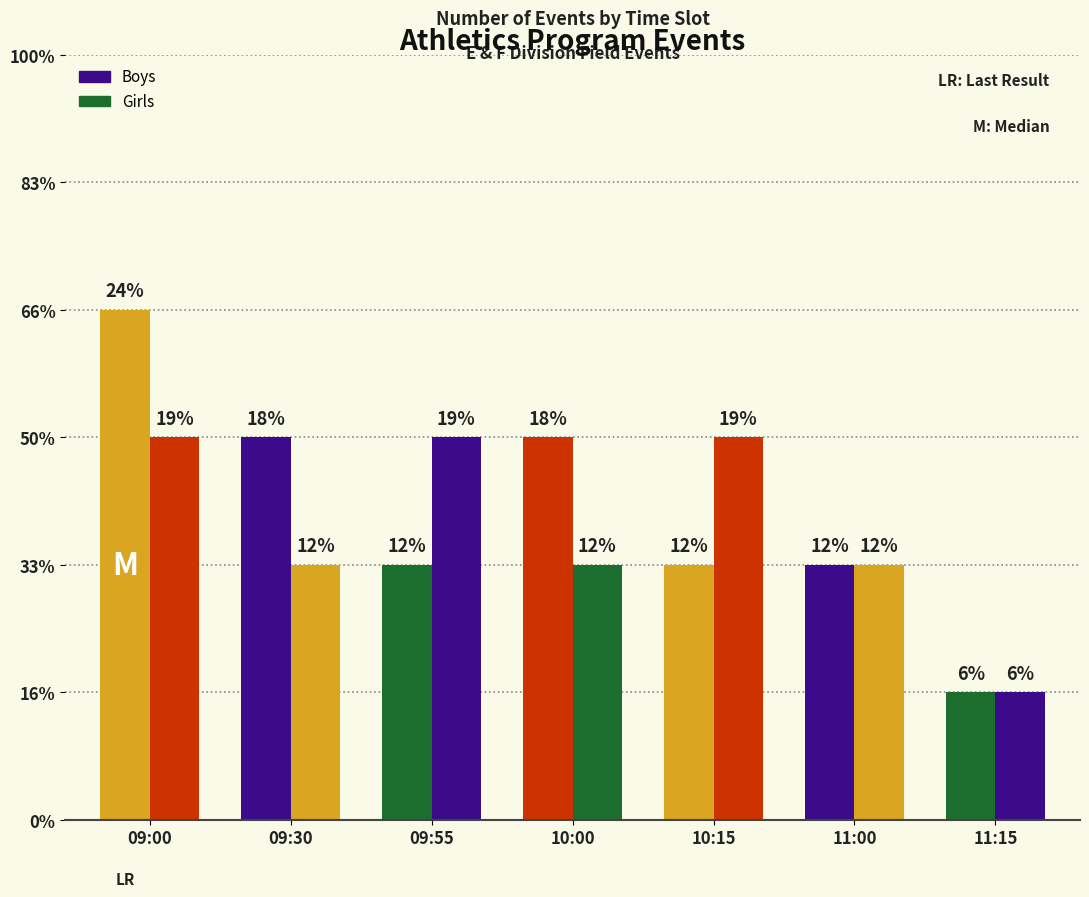

Rank the series at 11:15 from highest to lowest value.

Boys, Girls